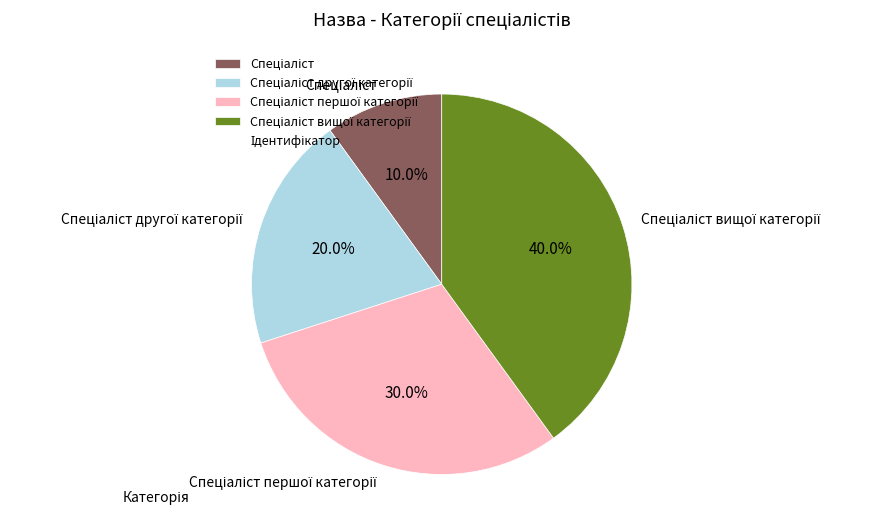

Does any single category account for the majority?

No